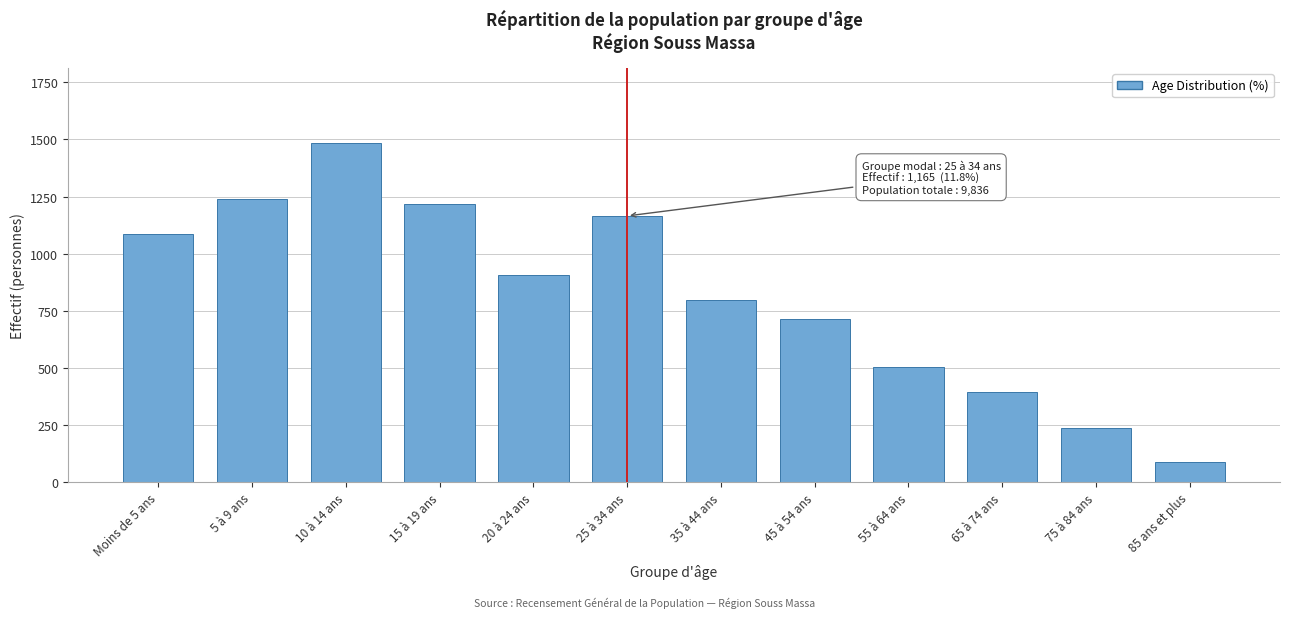

Reading left to right, extract all data points from this chart.

1088	1240	1486	1218	907	1165	797	713	503	393	238	88